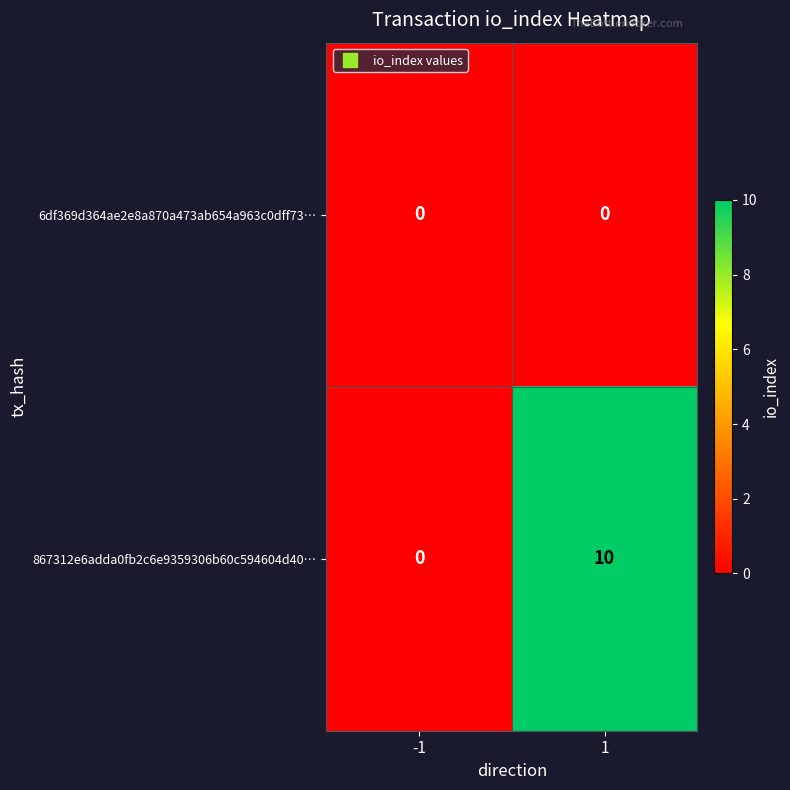

How many values in the 867312e6adda0fb2c6e9359306b60c594604d40… series are below 10?

1